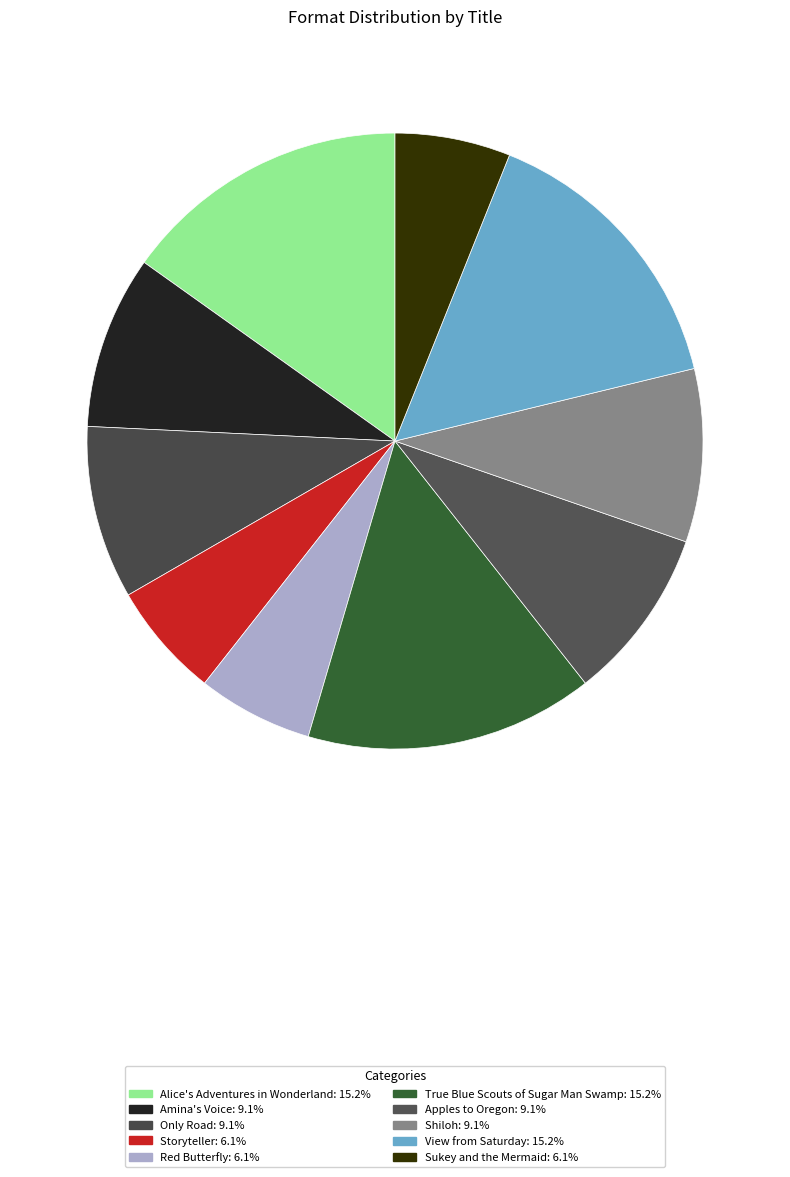

To the nearest percent, what percentage of the pie is Storyteller?

6%